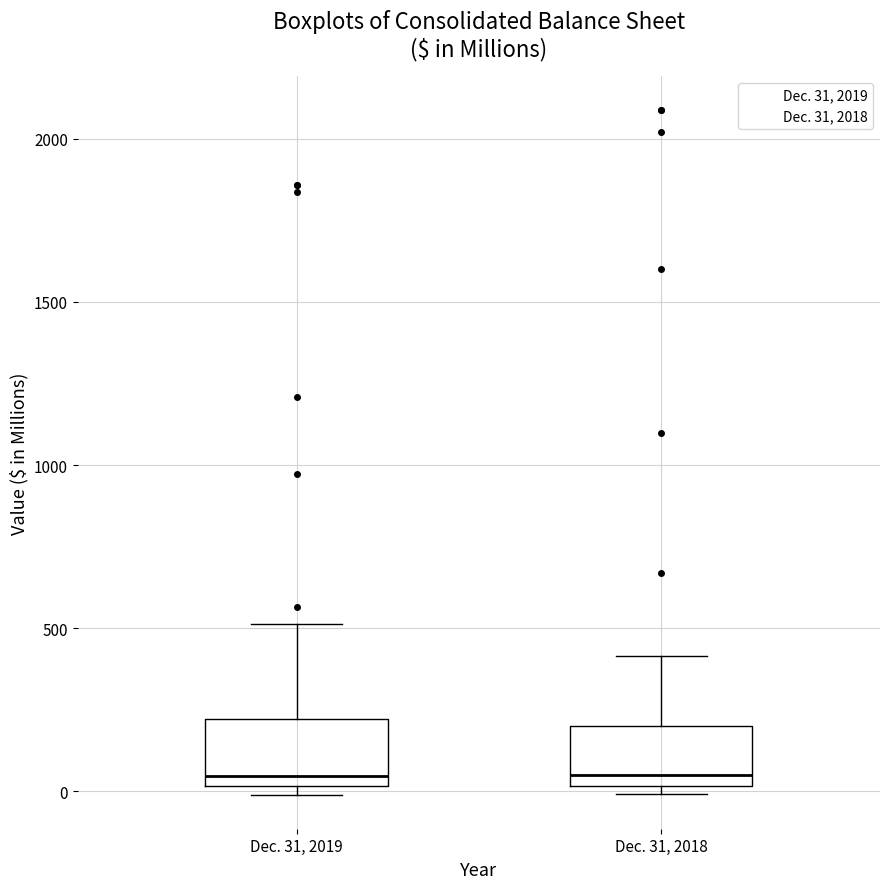

Where does the median line of the box for Dec. 31, 2018 sit on the y-axis? The values are not printed on the chart, so give them approximately, as read against the axis.

50